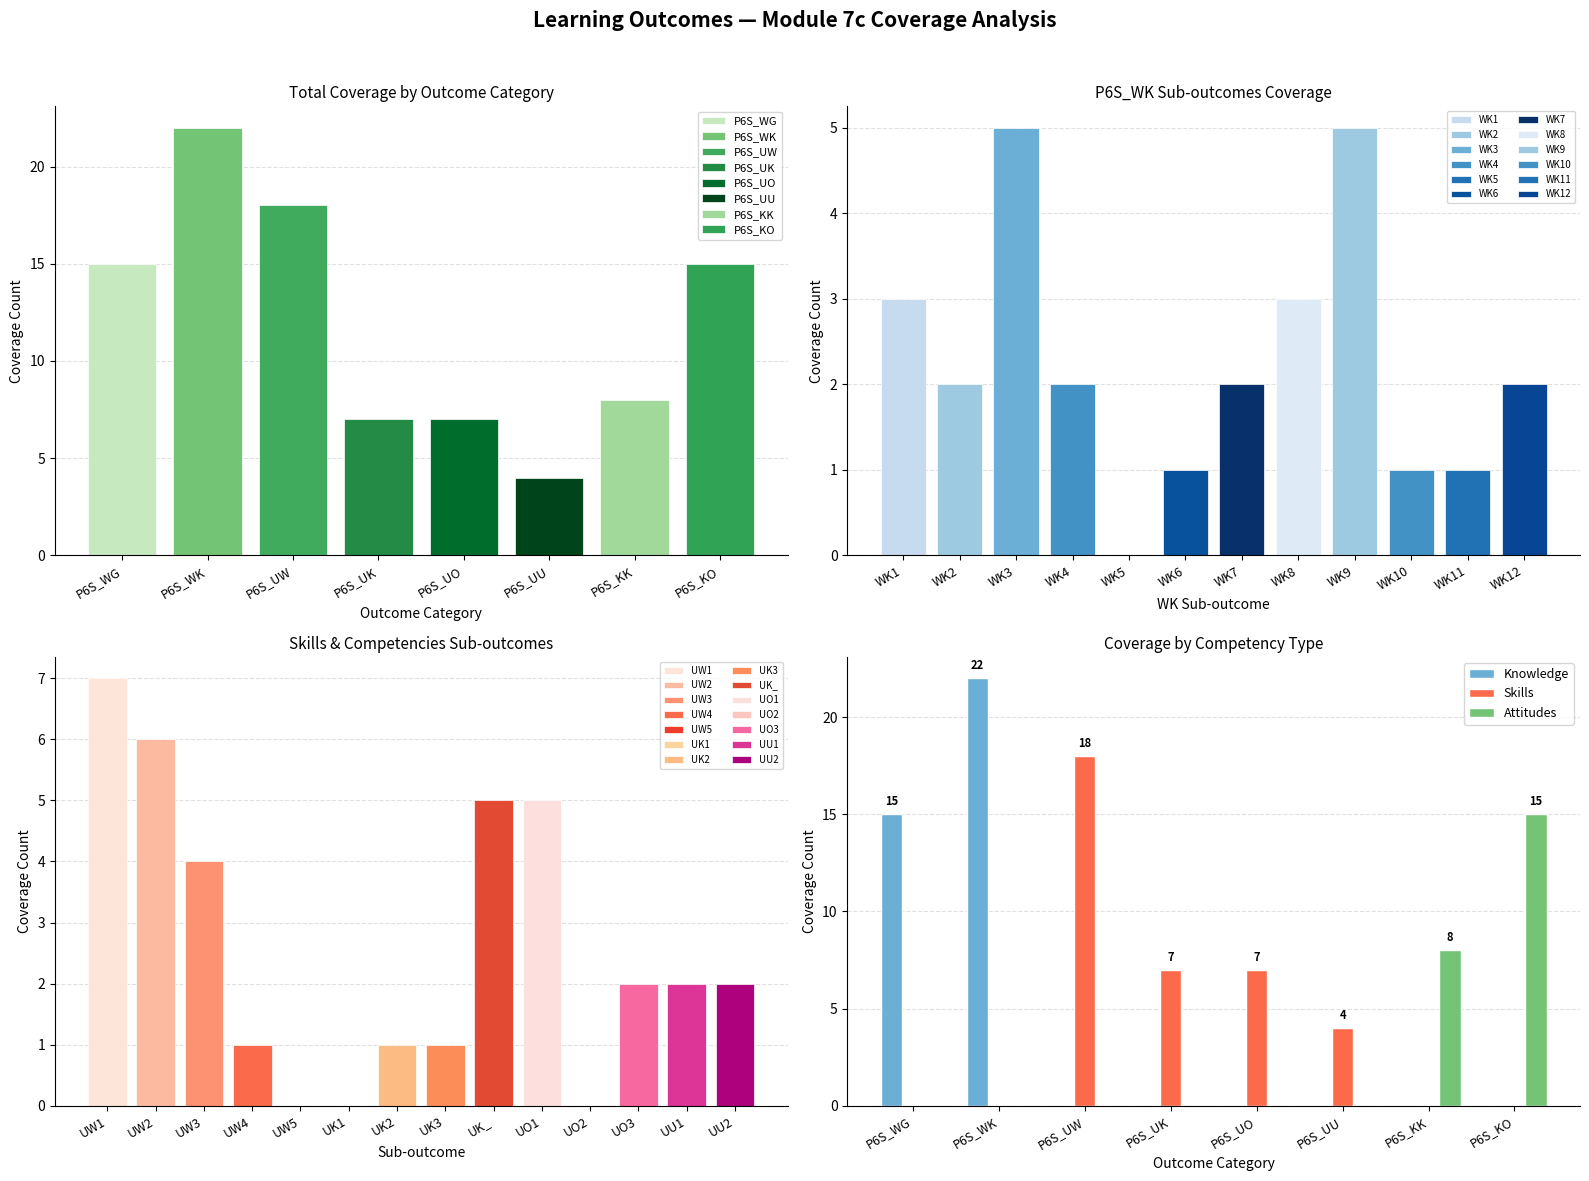

Count the Knowledge values in the range 0 to 15.

7